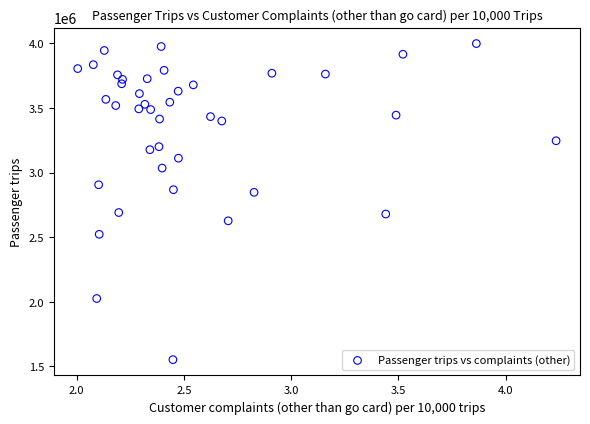

What is the range of Y values (max minus min)?

2447488.3